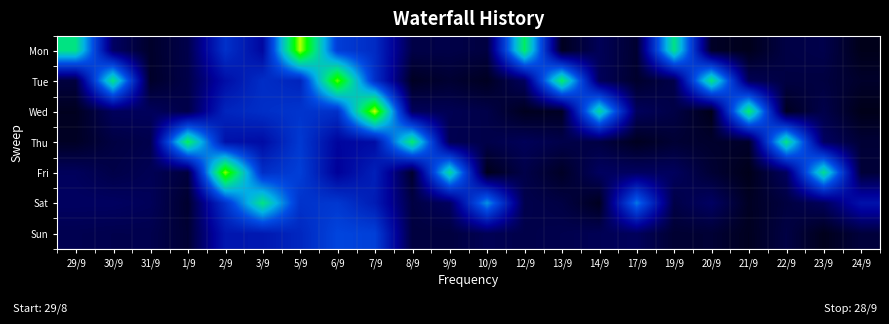

At which category does the chart reach its minimum across all series?

24/9